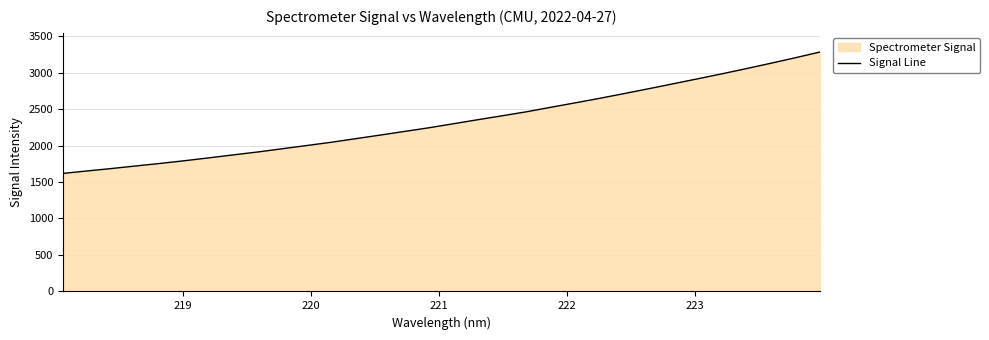

What is the difference between the second highest and minimum values?

1585.6